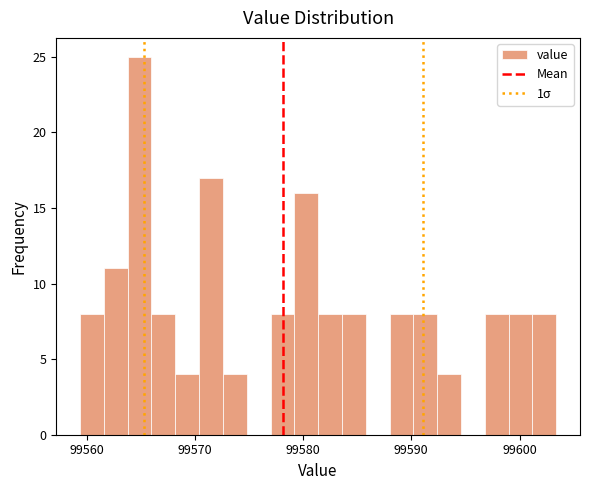

Around what value on the x-axis is the tallest bar? Give the approximate position of its centre, as read against the axis.

99565